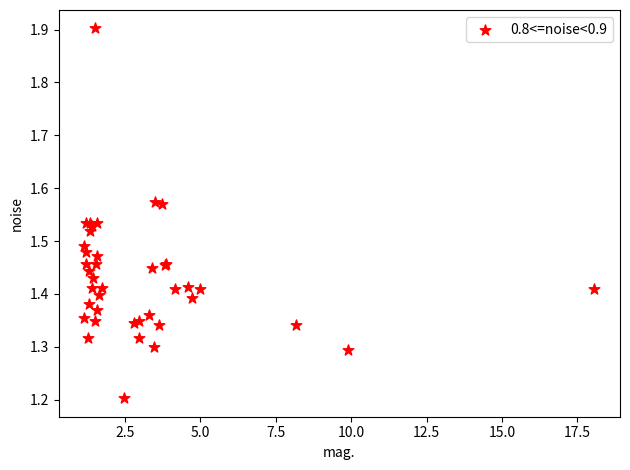

What Y value in the scatter plot is closest to 1?

1.2